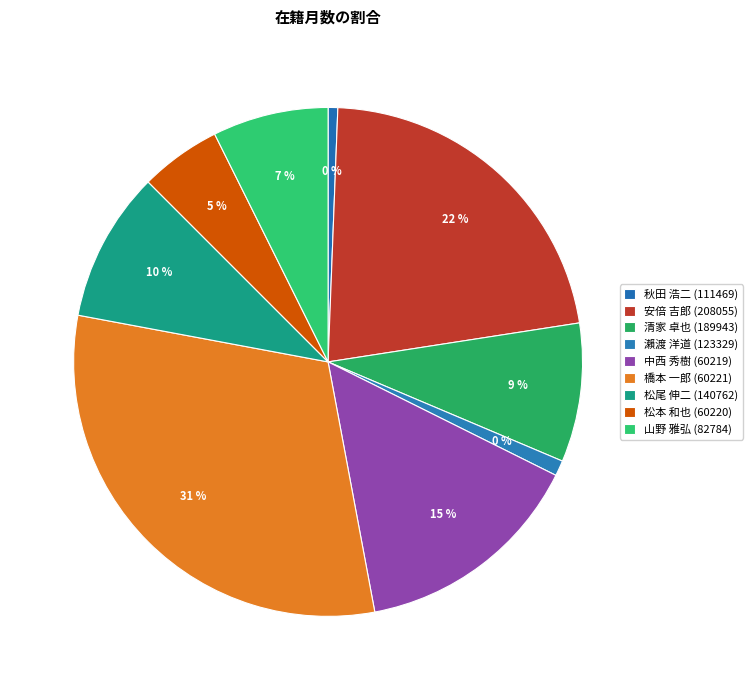

How many slices are in this pie chart?

9